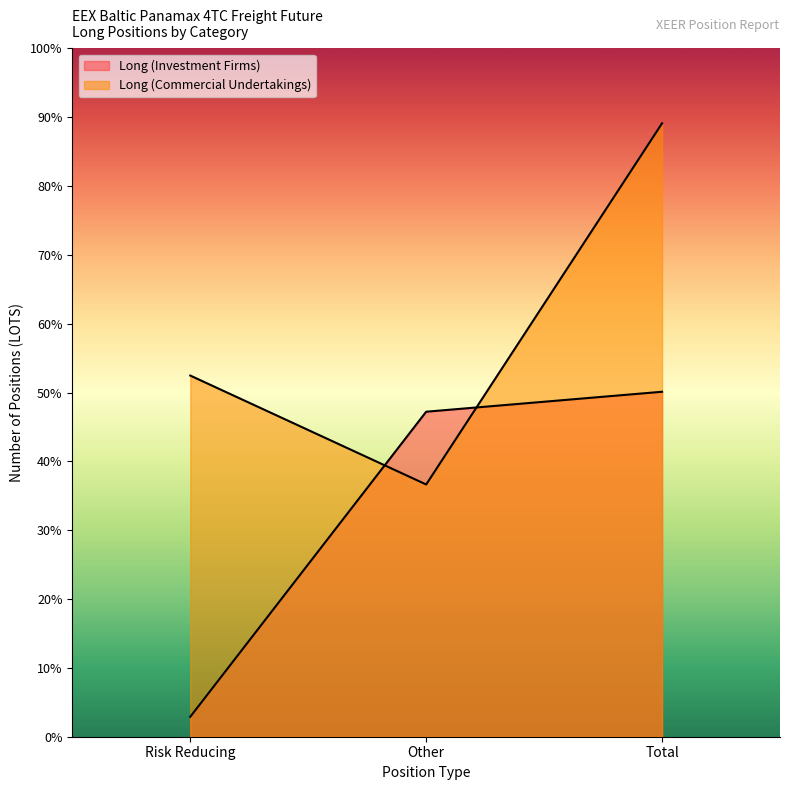

Is it true that Long (Investment Firms) equals 1962.4 at Risk Reducing?

False